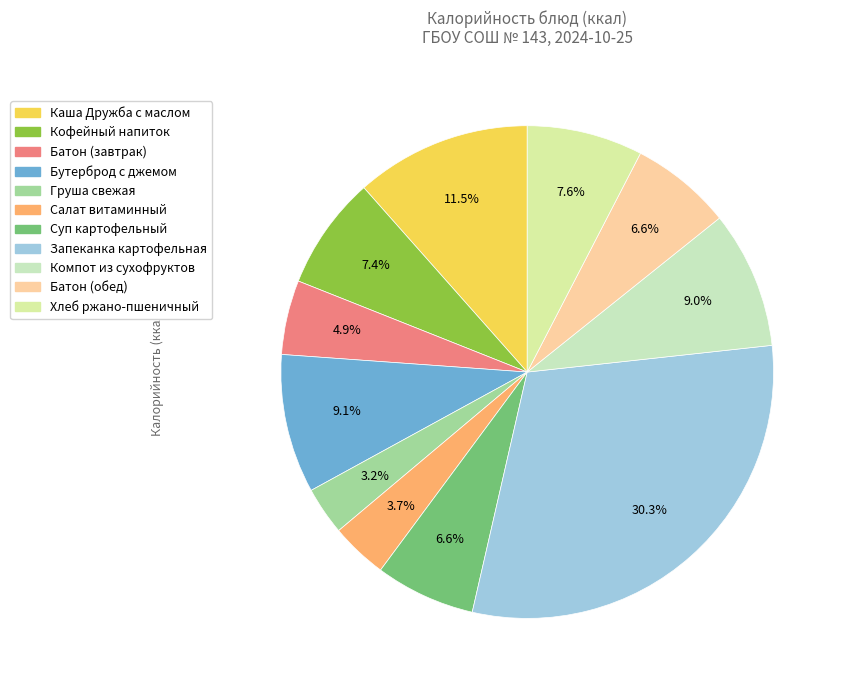

Which slice is the smallest?

Груша свежая